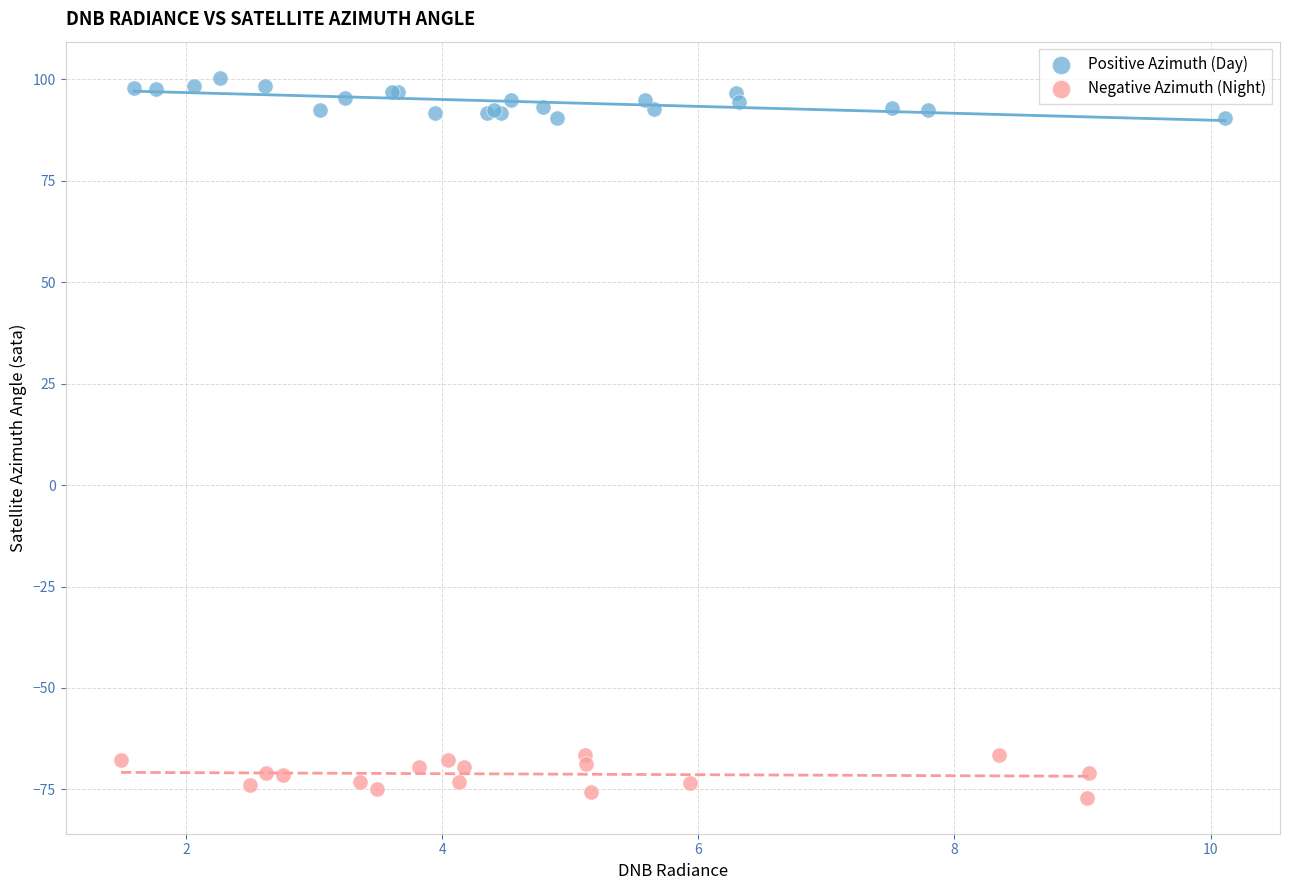

Which series reaches the maximum Y coordinate?

Positive Azimuth (Day)